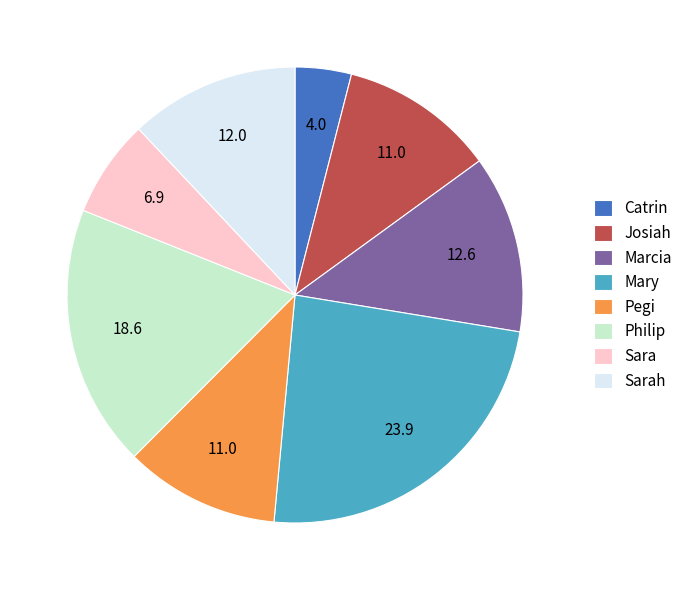

Which category has the smallest portion of the pie?

Catrin